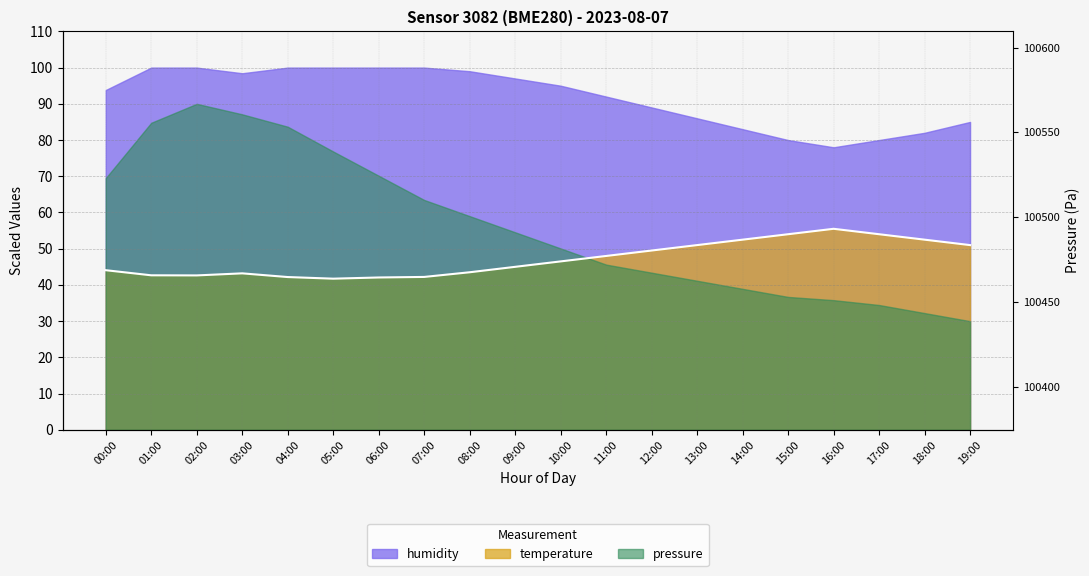

What value does the data have at 19:00?

51.0